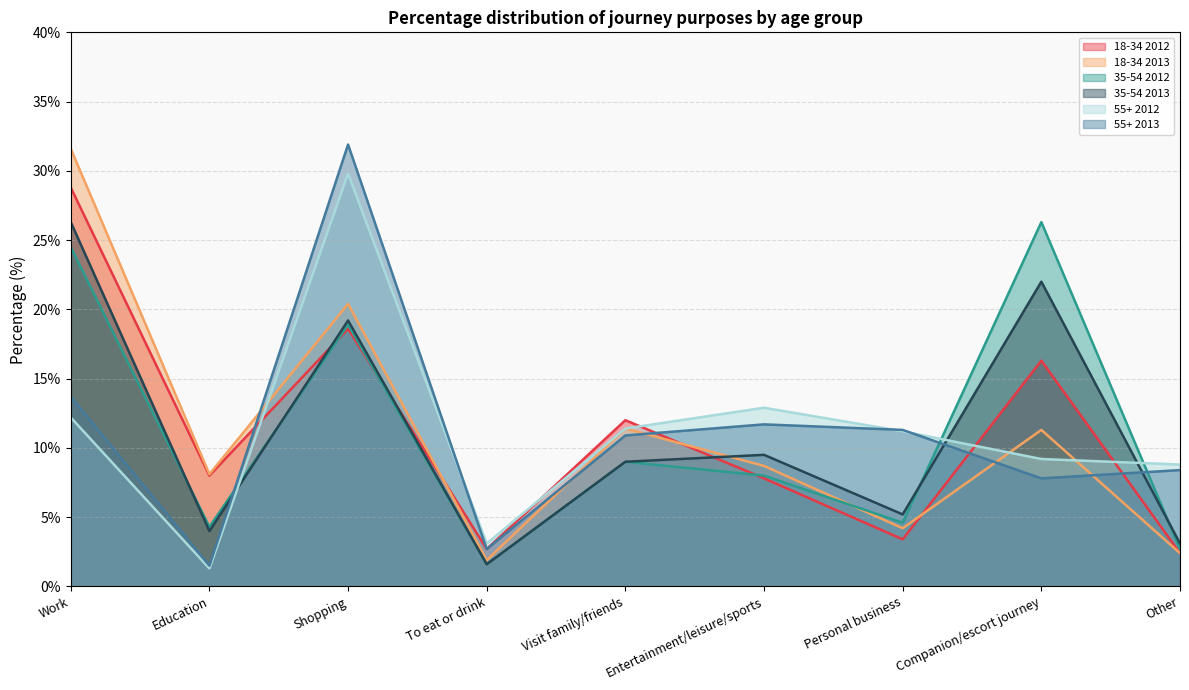

At which label is 55+ 2013 closest to 16?

Work